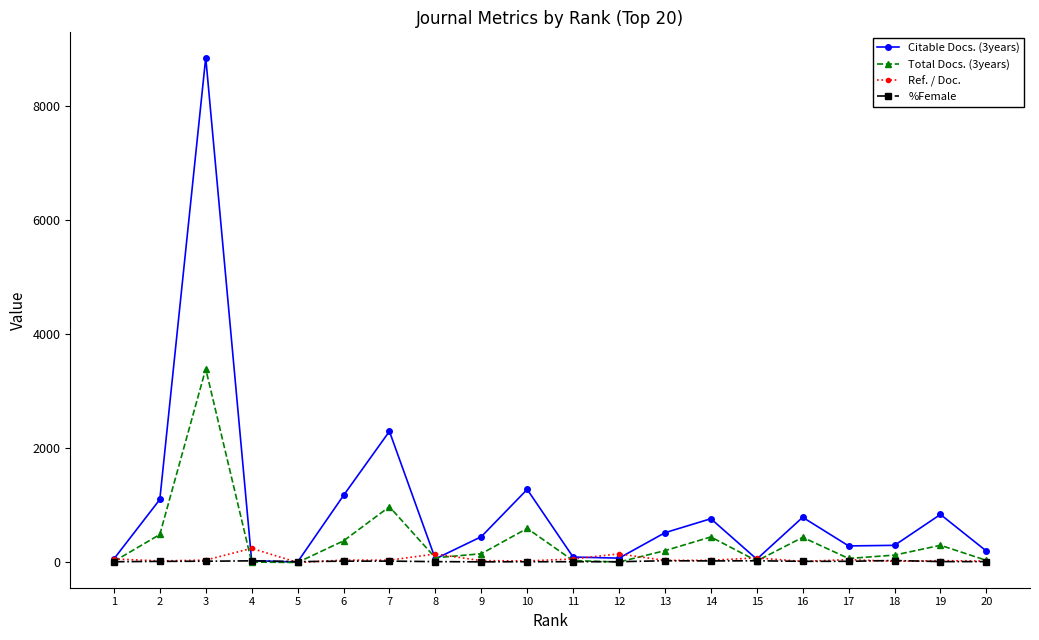

Rank the series by their maximum value, from highest to lowest.

Citable Docs. (3years), Total Docs. (3years), Ref. / Doc., %Female